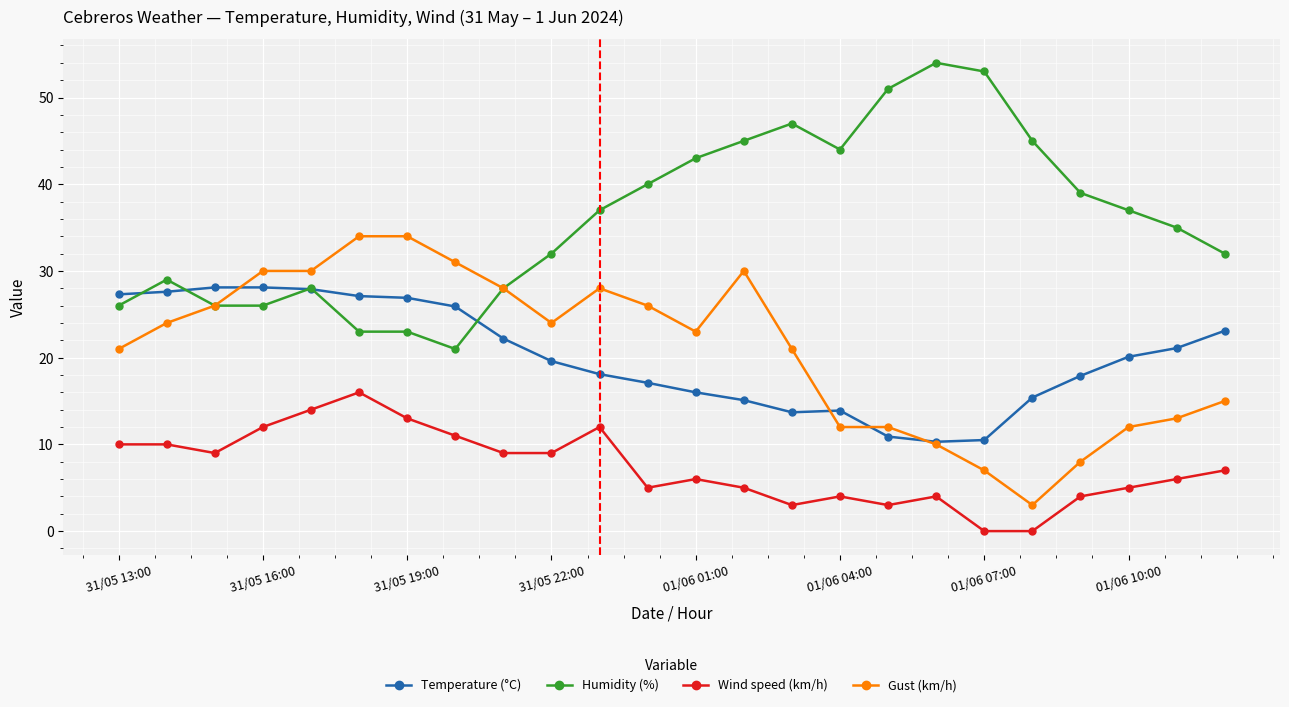

How many lines are shown in the chart?

4